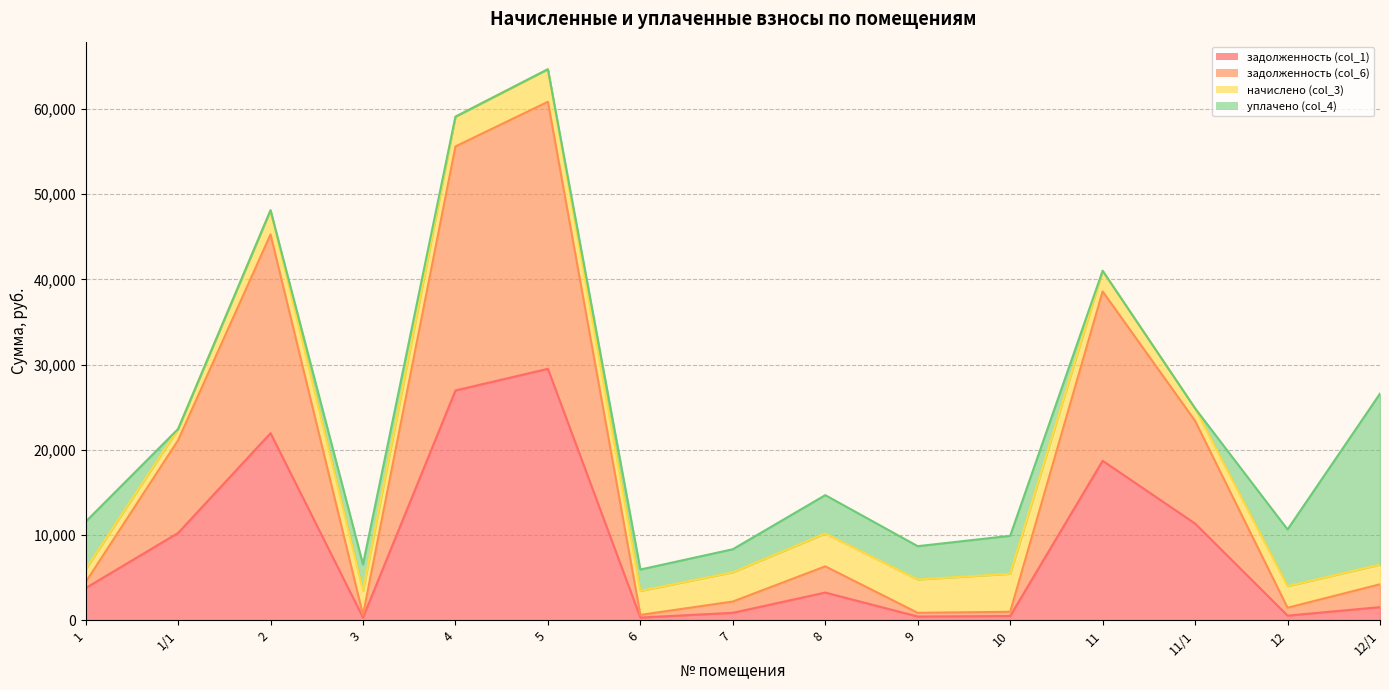

Where does the задолженность (col_6) series first go above 4468?

1